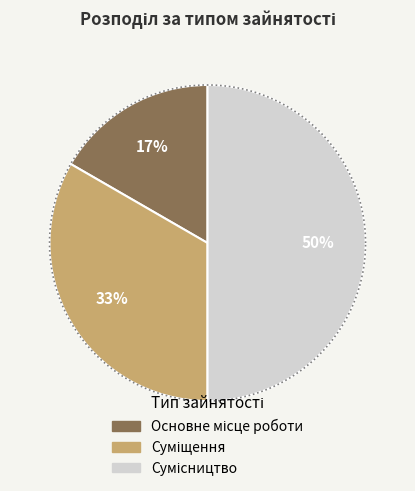

What percentage is the Суміщення slice, to the nearest percent?

33%